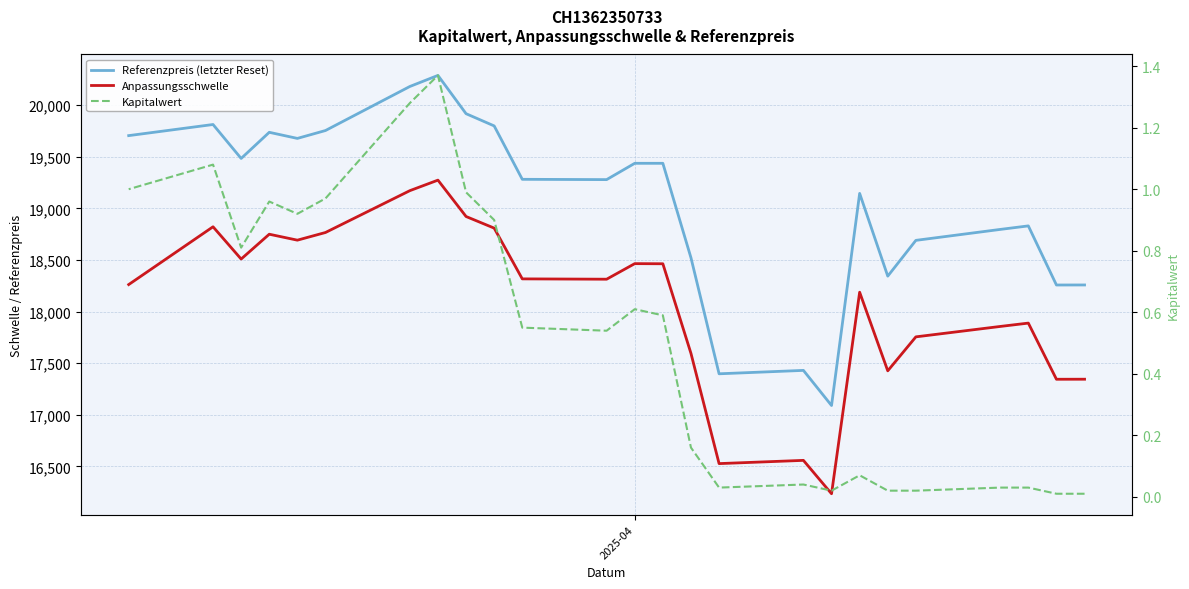

Is the value of Referenzpreis (letzter Reset) at 3 greater than the value of Kapitalwert at 9?

Yes